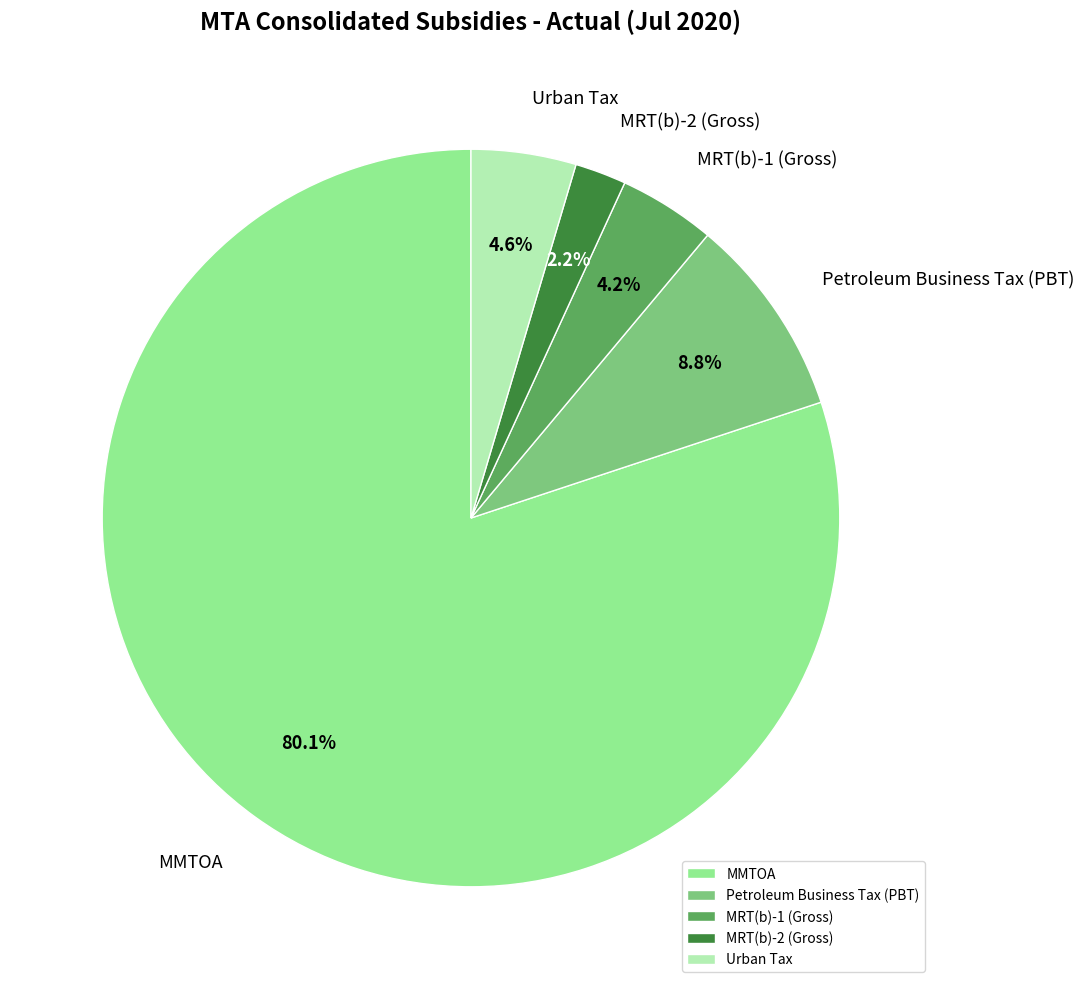

What is the majority slice?

MMTOA